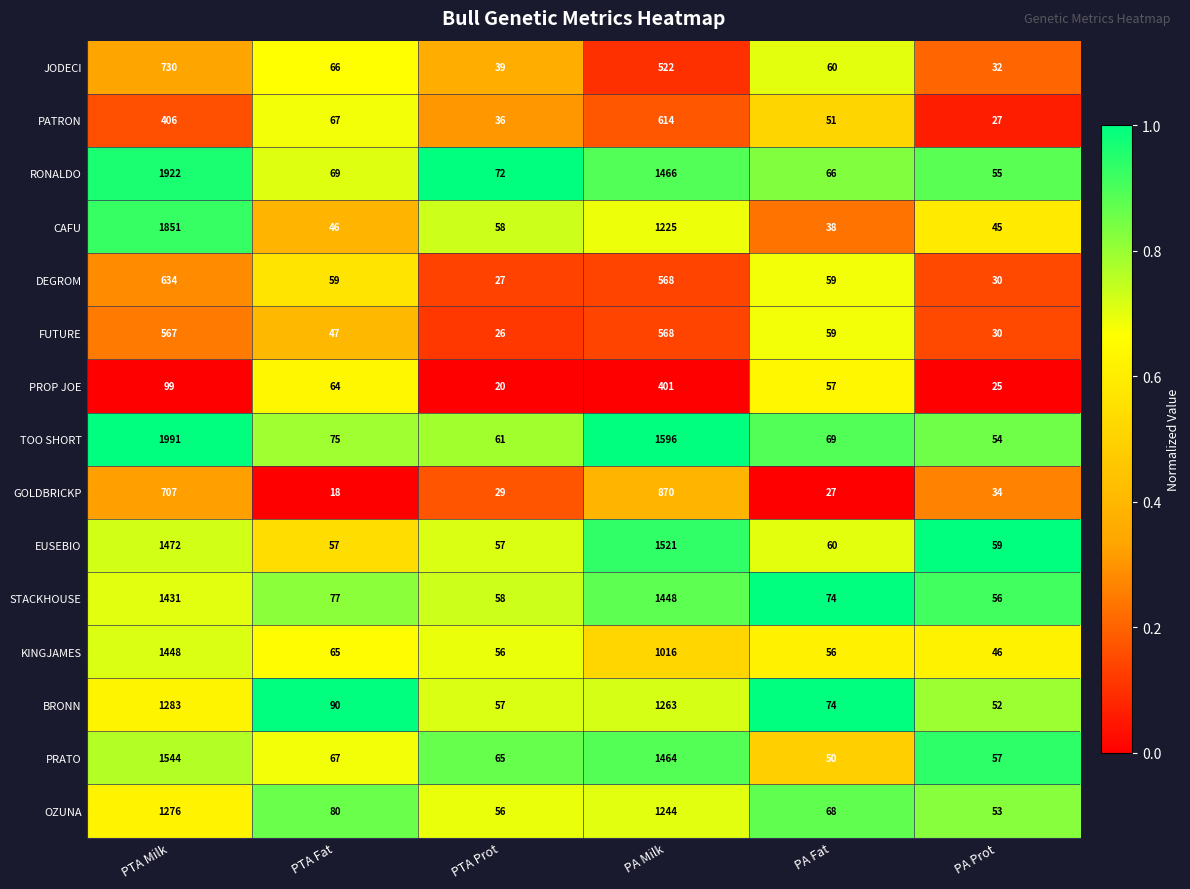

Which series has the largest range (max minus min)?

TOO SHORT